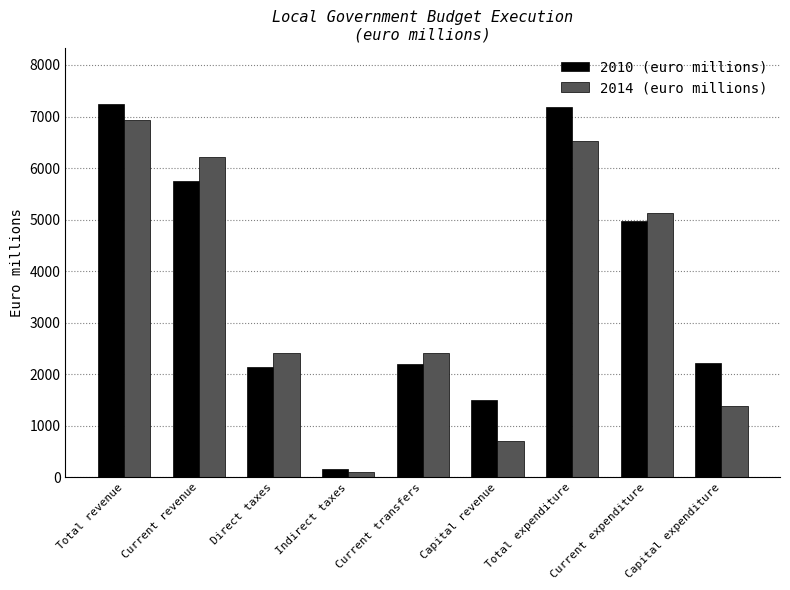

What is the spread (max minus min) of values at Capital revenue?

785.5